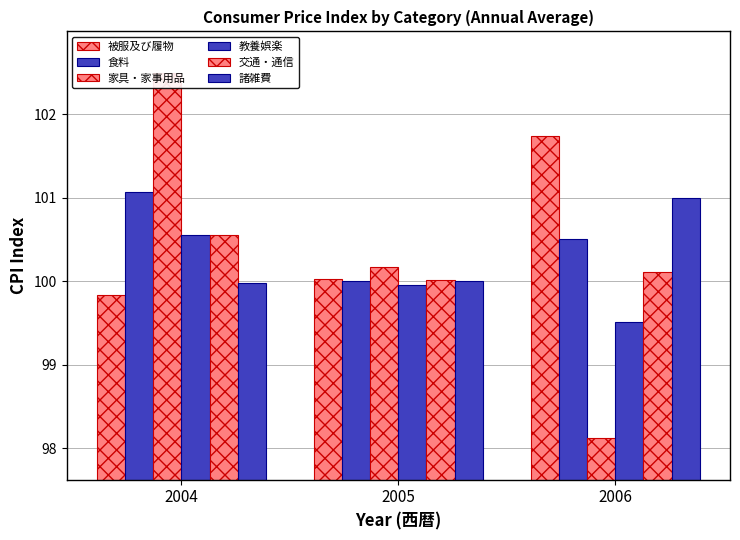

What is the total value across all series at 2006?

601.0